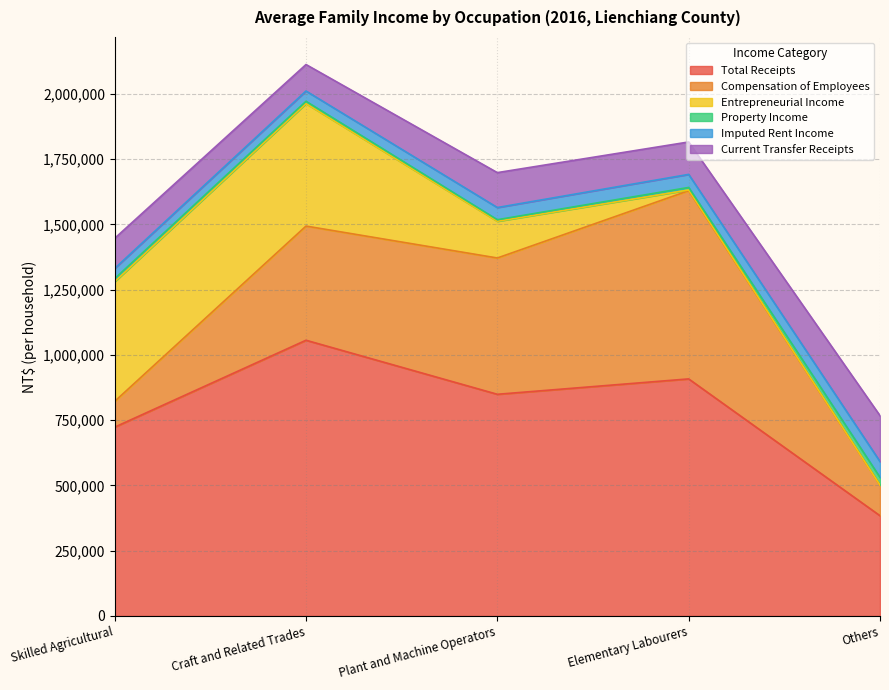

What is the average value of the Compensation of Employees series?

379182.6